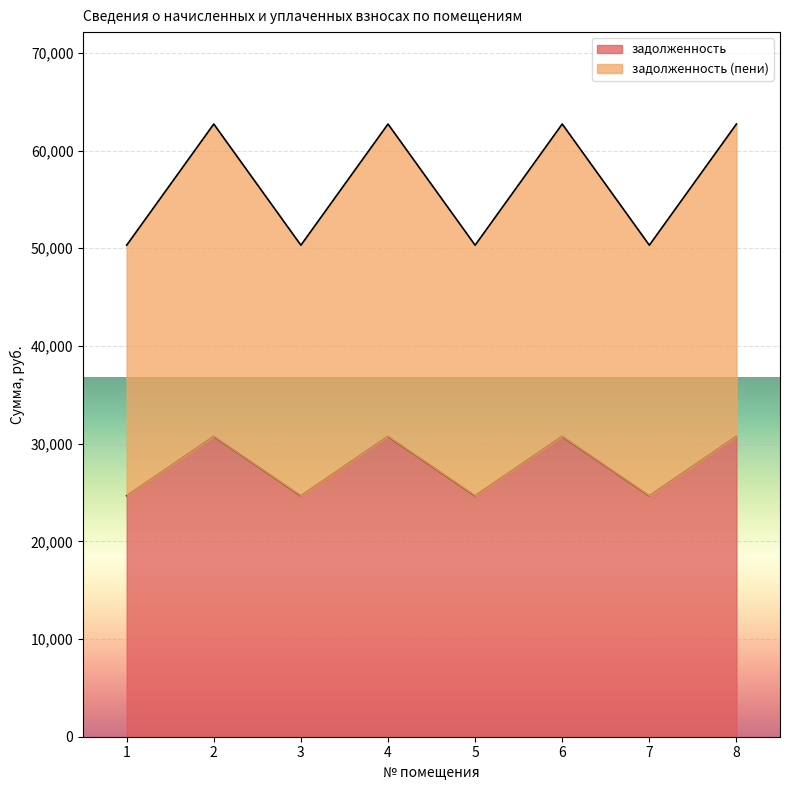

What are all the series names shown in the legend?

задолженность, задолженность (пени)